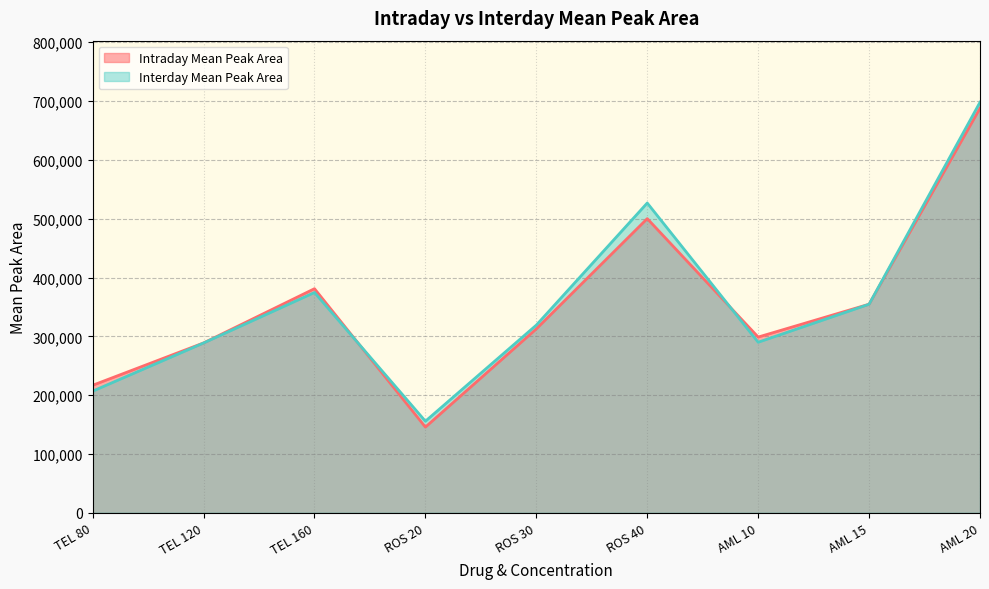

The Interday Mean Peak Area series shows 289970 at AML 10. True or false?

True